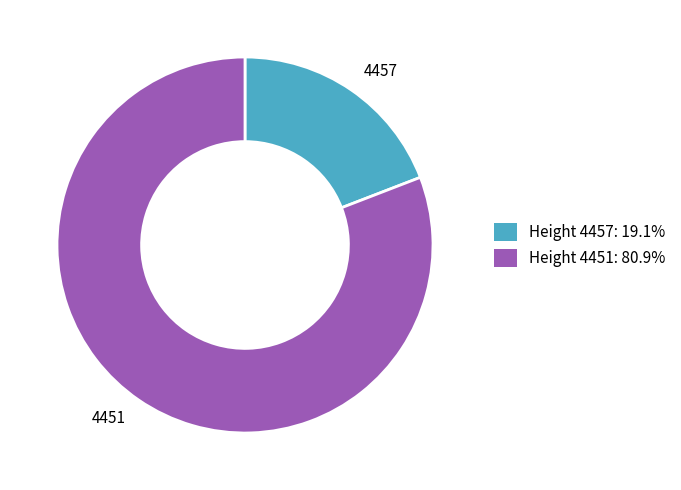

Which slice is the smallest?

4457